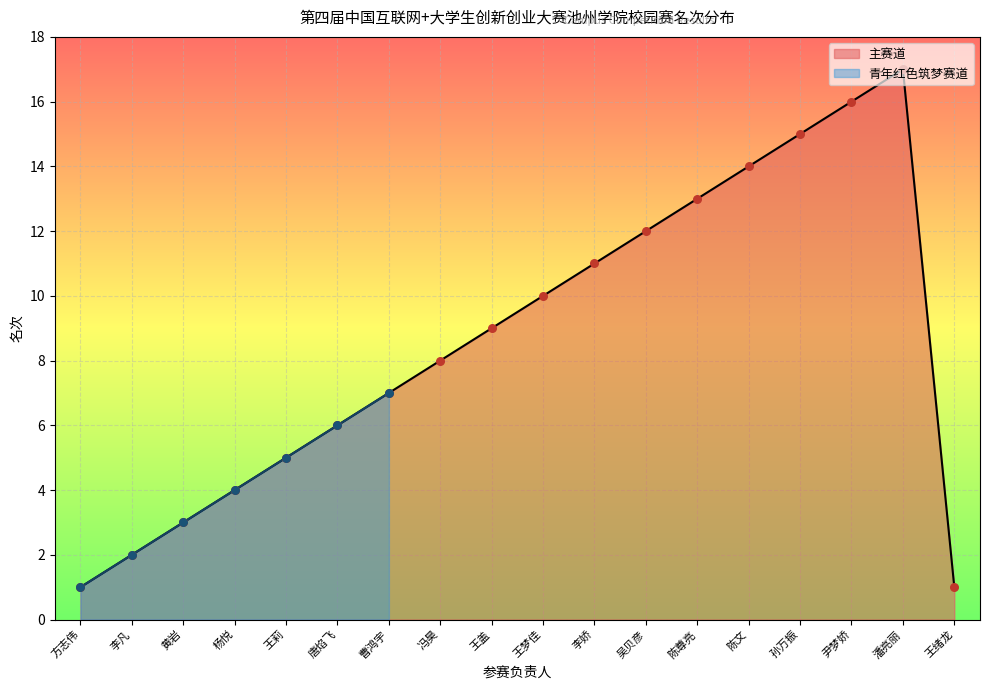

What is the ratio of the value at 孙万振 to the value at 吴贝彦?

1.2